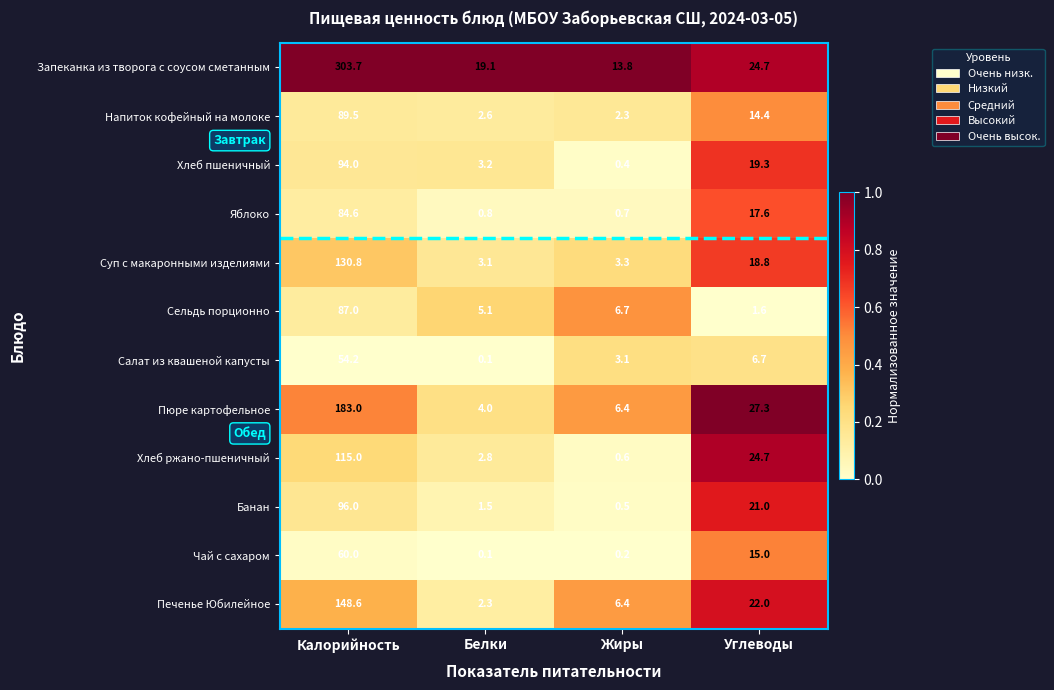

Between Белки and Углеводы, which series saw the biggest shift?

Пюре картофельное